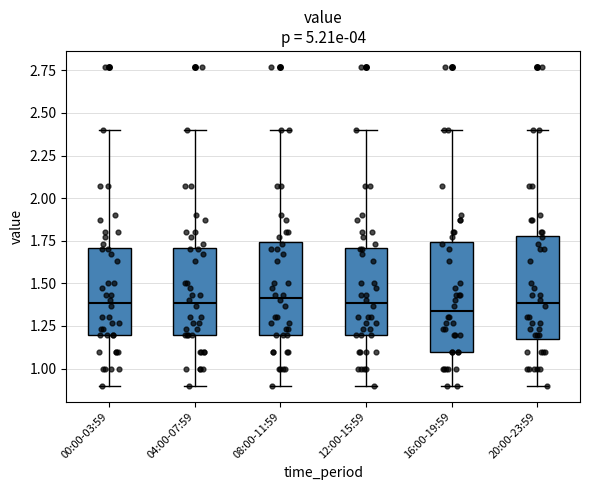

Reading left to right, transcribe this box plot: for each box, give where its median line is, the range the box spans, and where its two whiskers end, as read against the y-axis. The values are not printed on the chart, so give them approximately, as read against the axis.

00:00-03:59: median 1.40, box 1.20 to 1.70, whiskers 0.90 to 2.40
04:00-07:59: median 1.40, box 1.20 to 1.70, whiskers 0.90 to 2.40
08:00-11:59: median 1.40, box 1.20 to 1.75, whiskers 0.90 to 2.40
12:00-15:59: median 1.40, box 1.20 to 1.70, whiskers 0.90 to 2.40
16:00-19:59: median 1.35, box 1.10 to 1.75, whiskers 0.90 to 2.40
20:00-23:59: median 1.40, box 1.20 to 1.80, whiskers 0.90 to 2.40